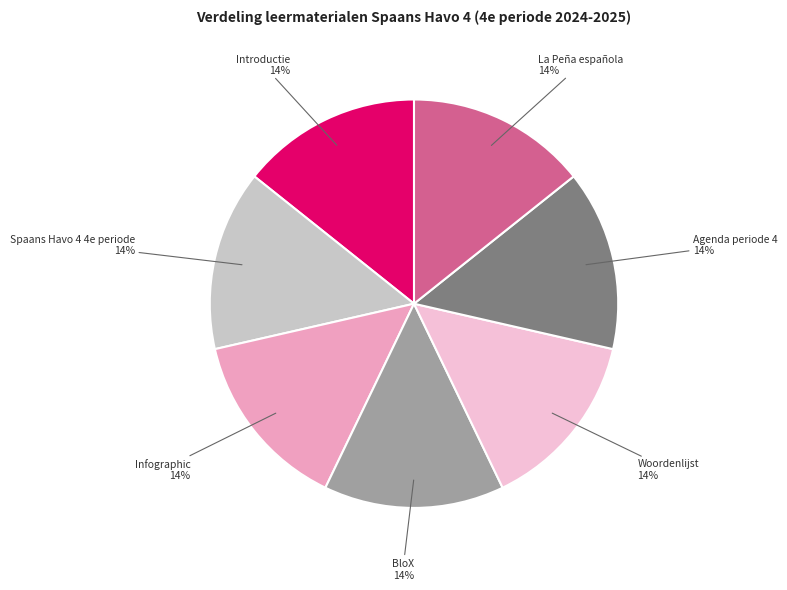

Is there a majority slice in this chart?

No